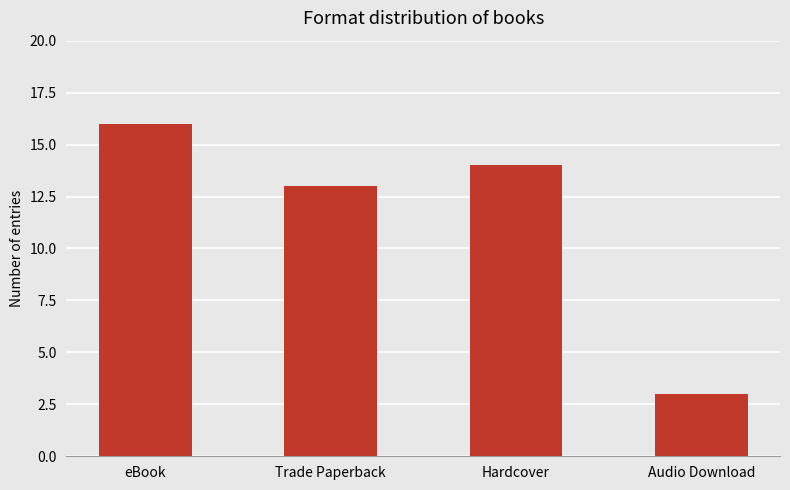

What is the sum of the values at Hardcover and eBook?

30